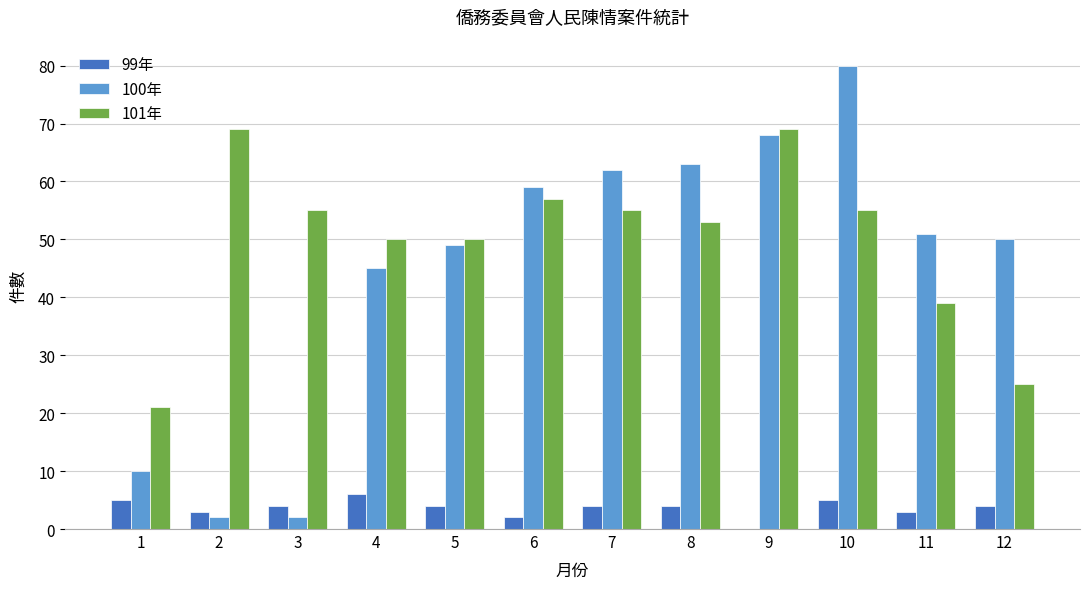

Is it true that 101年 equals 39 at 11?

True